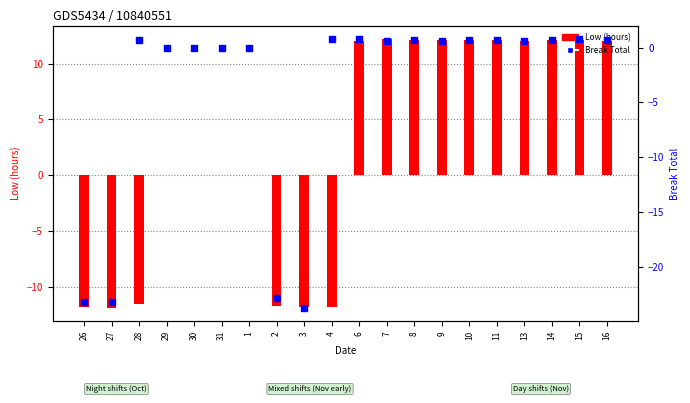

Which series has the largest Y range (max minus min)?

Break Total